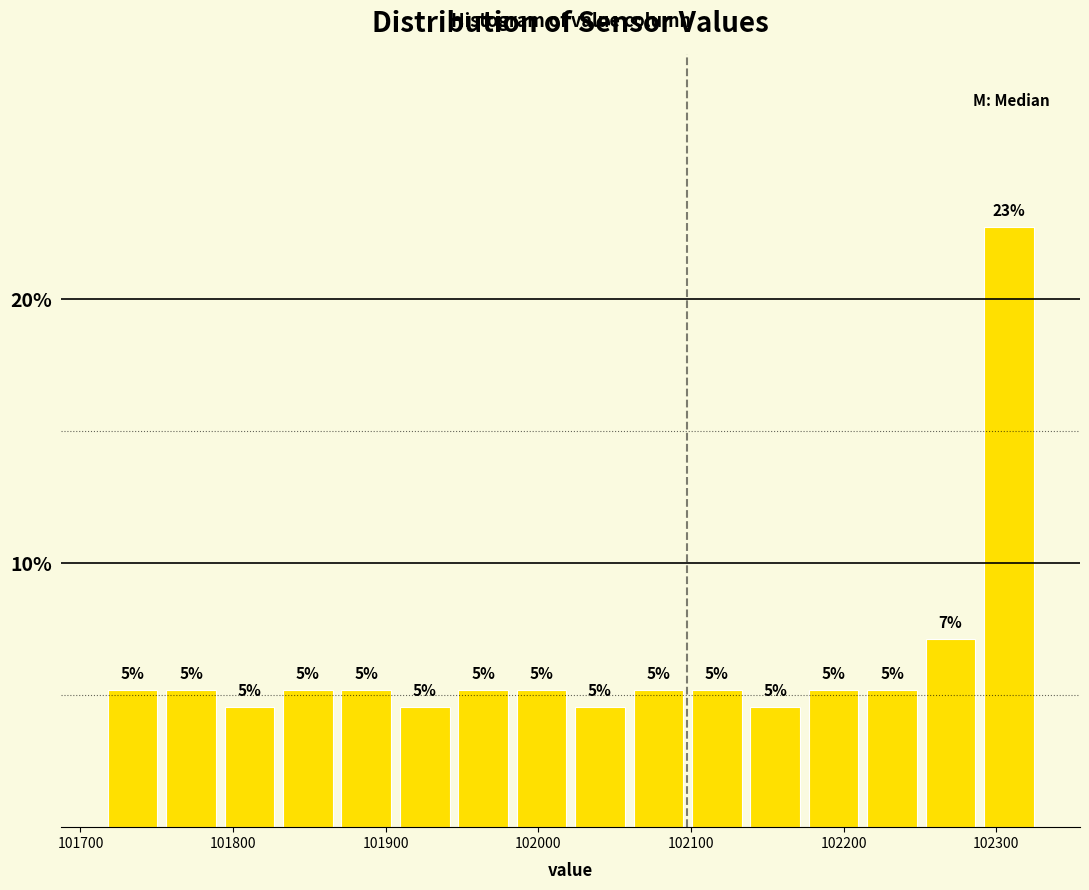

Read against the x-axis, roughly where is the centre of the tallest bar?

102310